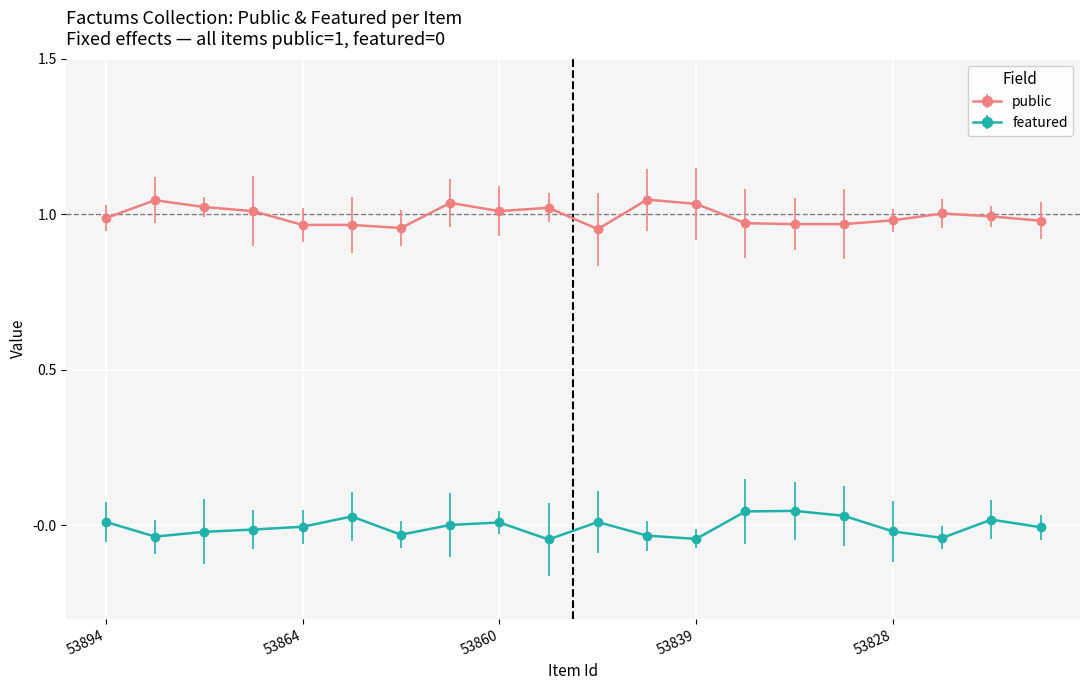

True or false: public and featured intersect in this chart.

False